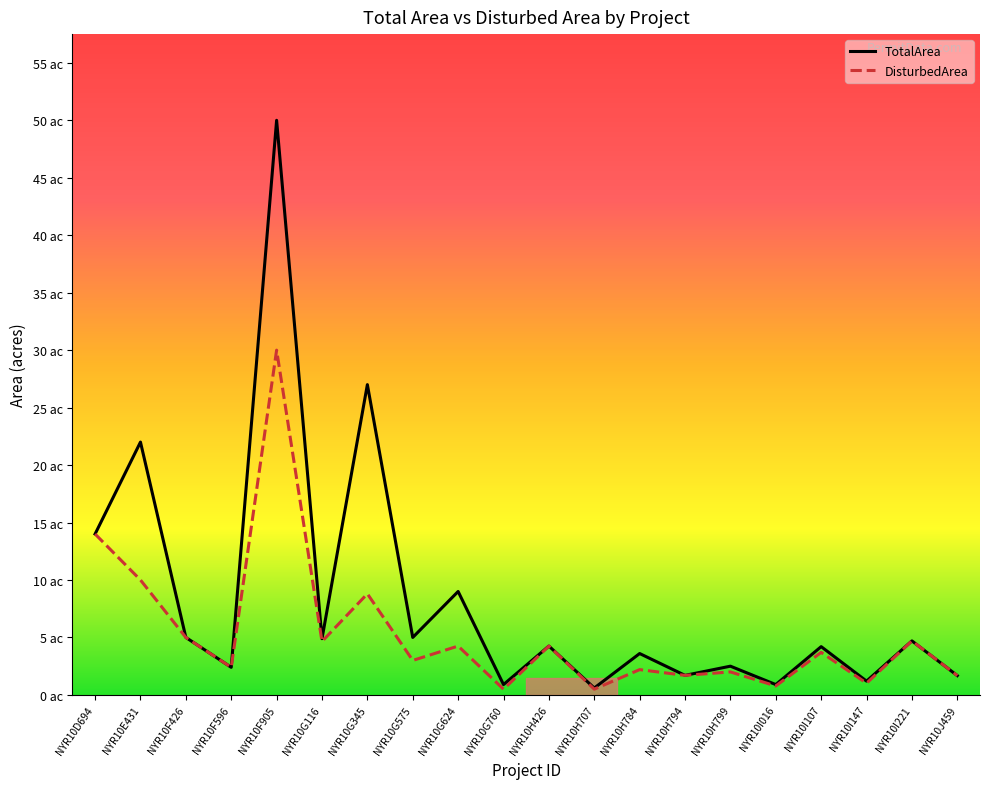

What is the sum of the DisturbedArea values at NYR10D694 and NYR10H794?

15.7